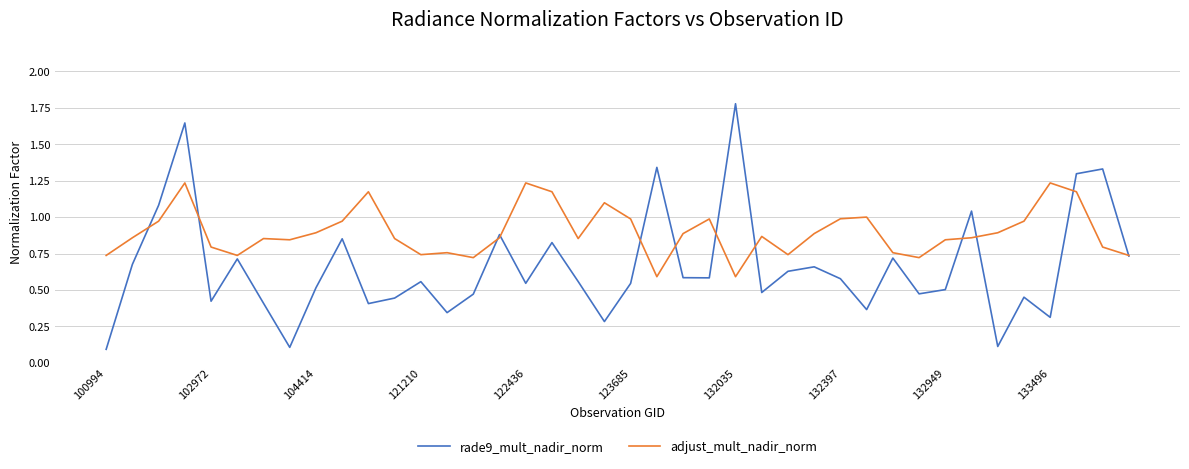

What is the maximum value shown in the chart?

1.8